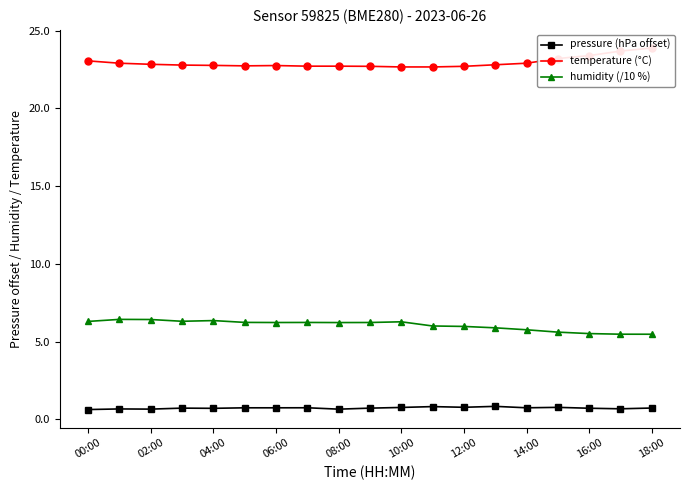

True or false: pressure (hPa offset) and humidity (/10 %) intersect in this chart.

False